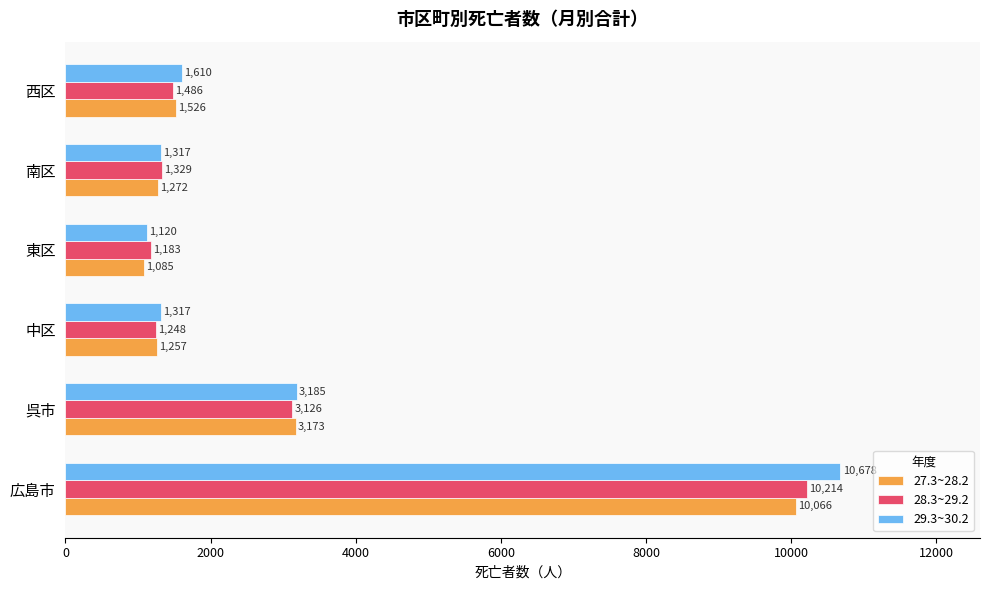

What is the difference between the 29.3~30.2 values at 中区 and 呉市?

1868